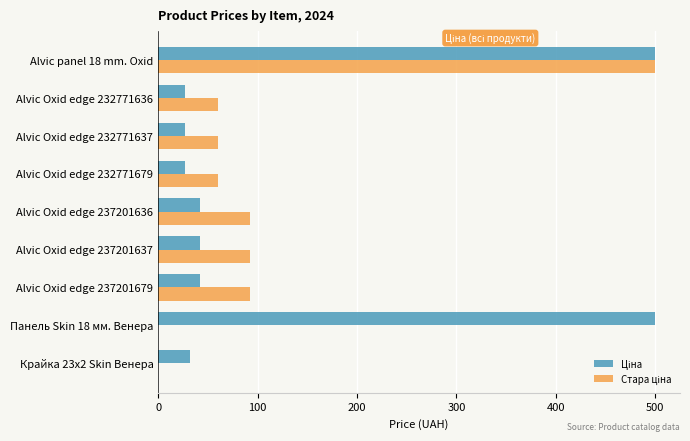

At which category is the sum across all series the highest?

Alvic panel 18 mm. Oxid